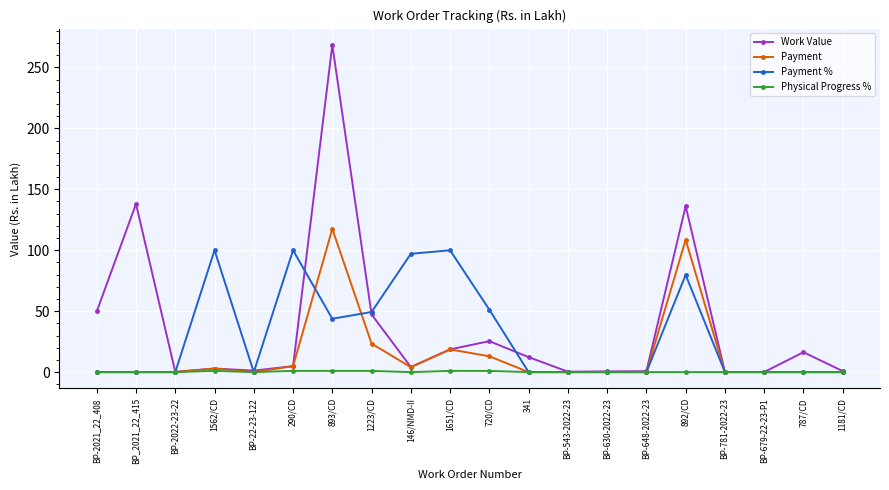

True or false: Work Value and Payment % cross at least once.

True